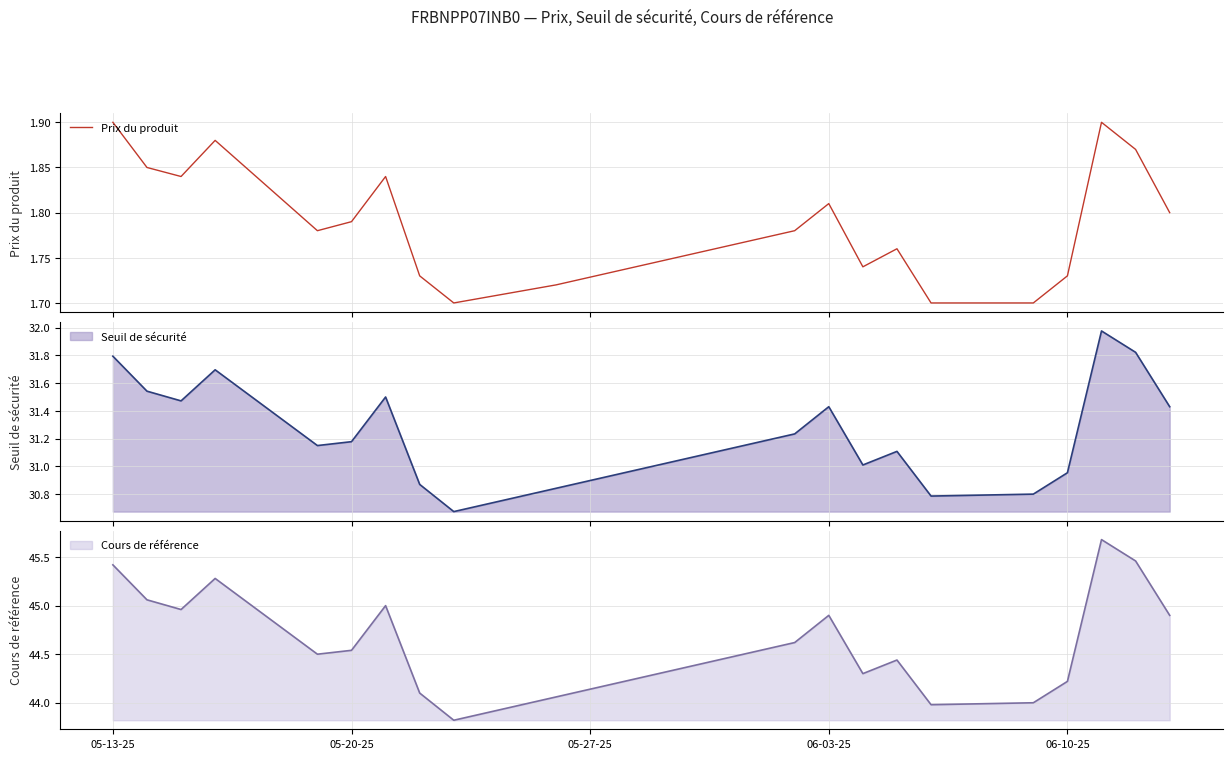

The value of Cours de référence at 05-13-25 is 45.4. True or false?

True